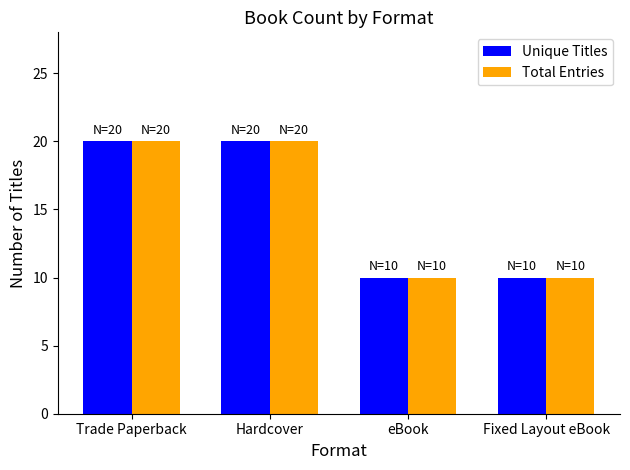

Are the bars grouped side by side (vs. stacked)?

Yes